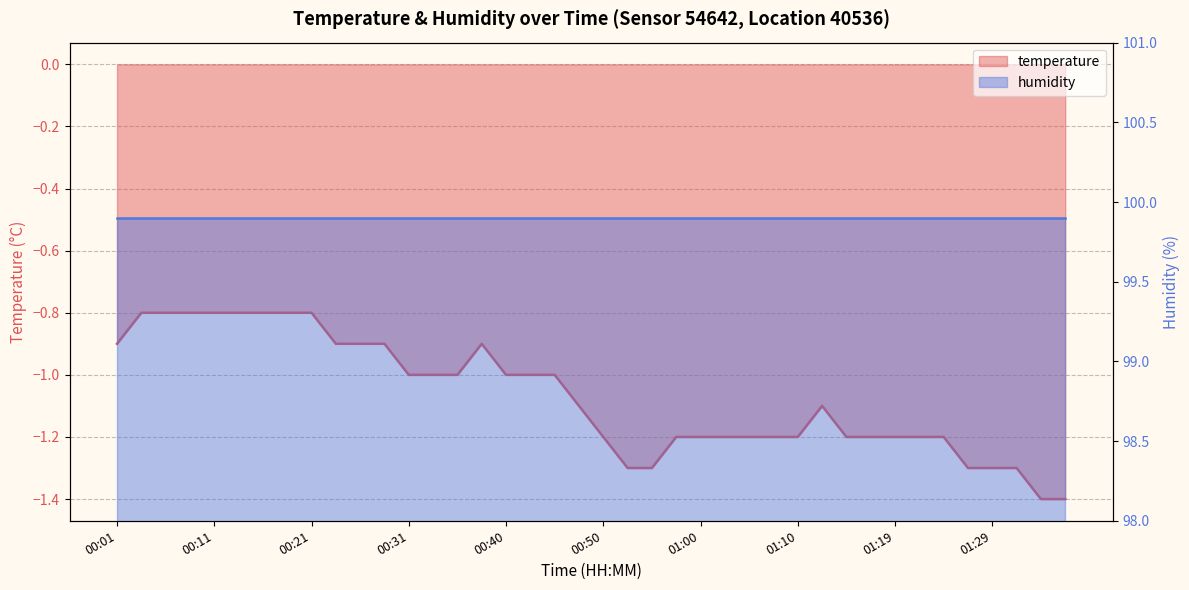

True or false: the data shows -1.4 at 00:18.

False